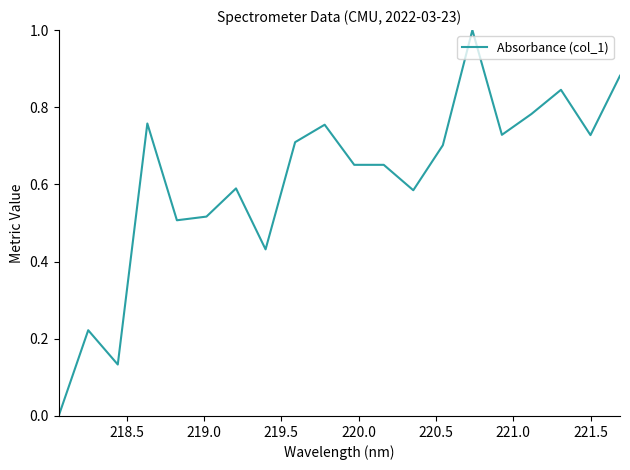

What is the difference between the maximum and minimum values?

1.0